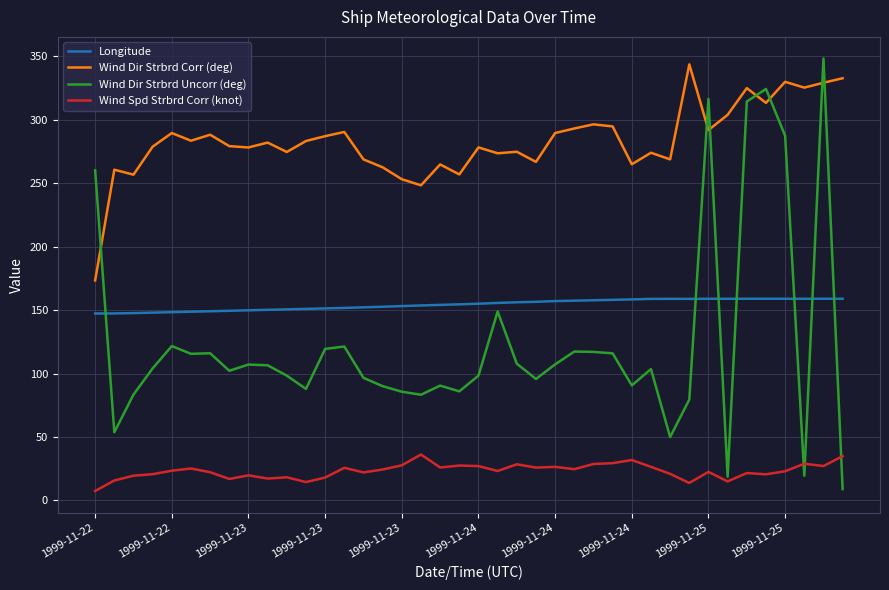

Count the number of categories in the chart.

40